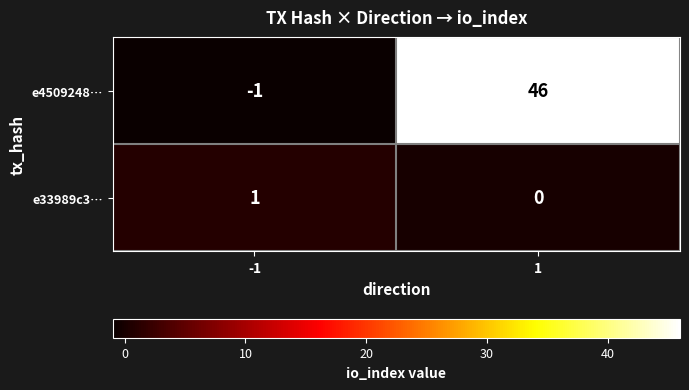

Is it true that e4509248… equals -1 at -1?

True